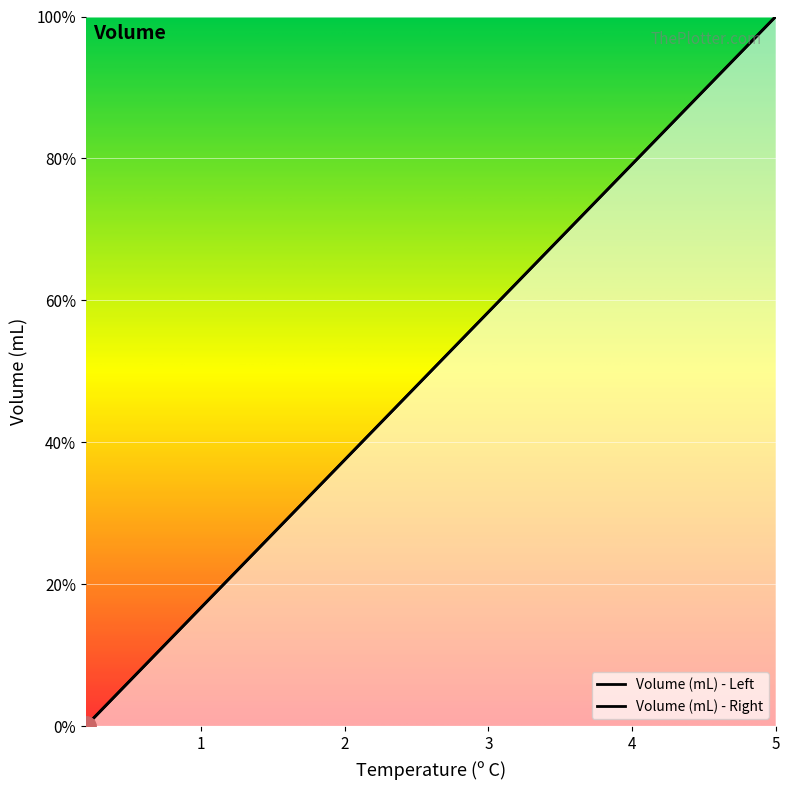

What are all the series names shown in the legend?

Volume (mL) - Left, Volume (mL) - Right